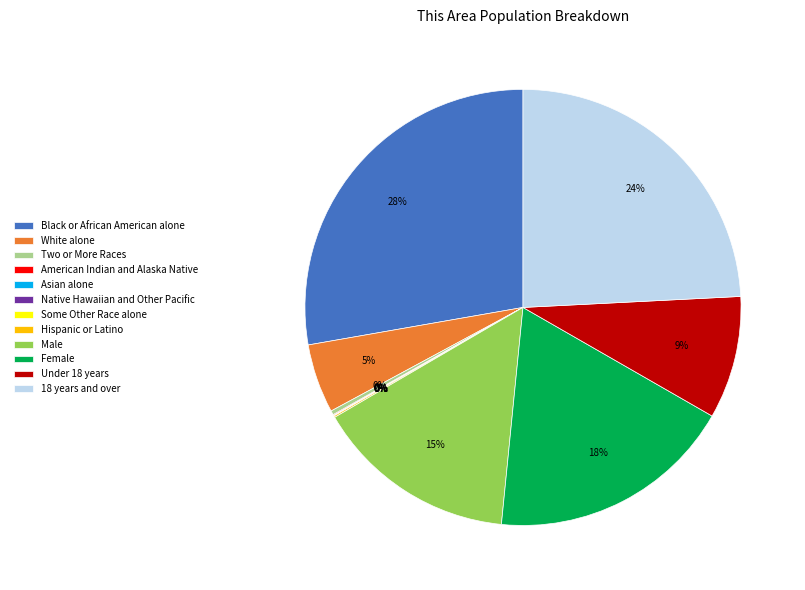

Is it true that Two or More Races is 13% of the pie?

False